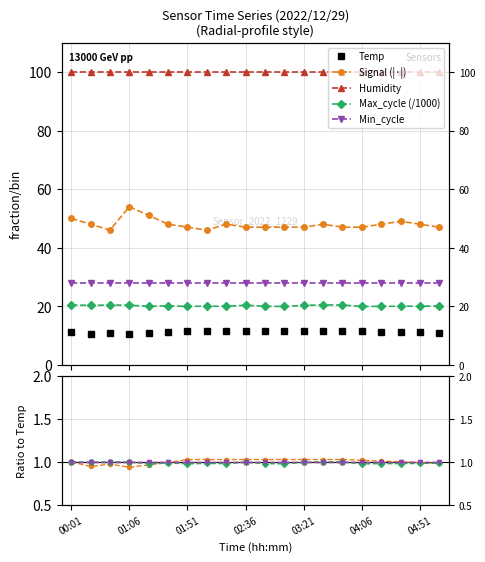

True or false: Temp and Signal intersect in this chart.

False